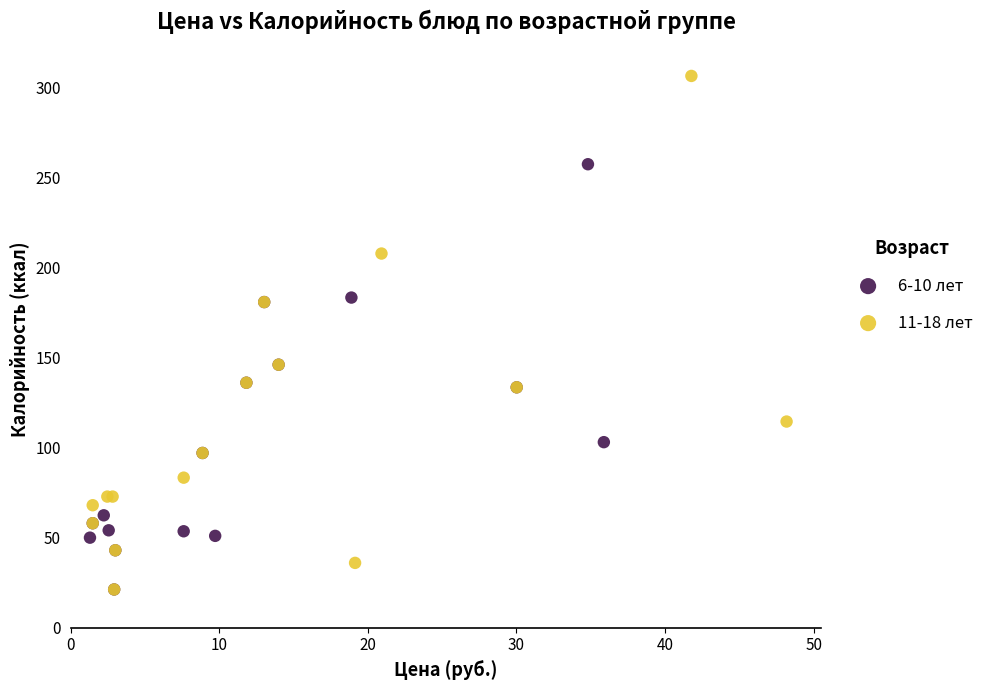

Which series has the widest spread of Y values?

11-18 лет